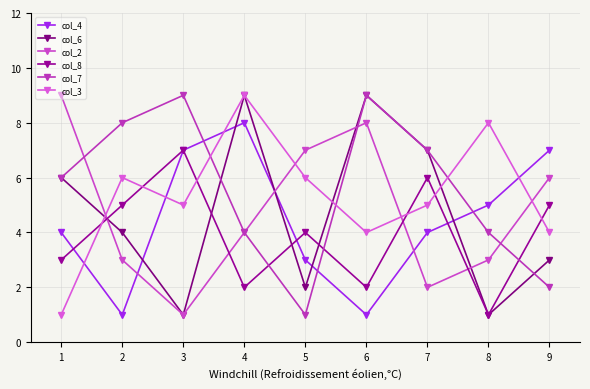

Does the chart have visible grid lines?

Yes